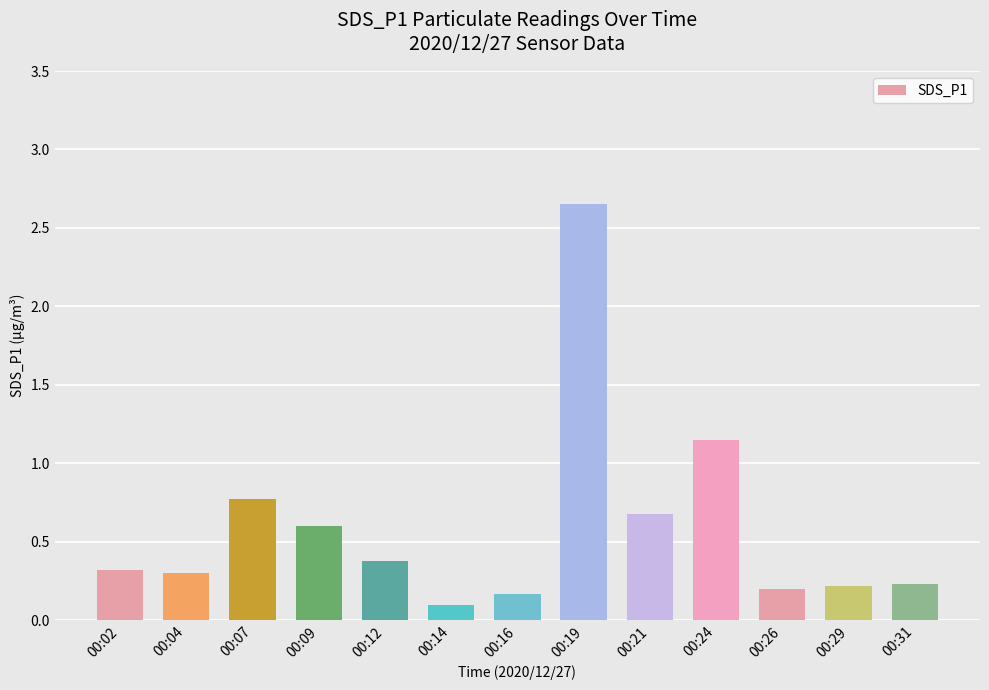

What is the sum of all values?

7.8